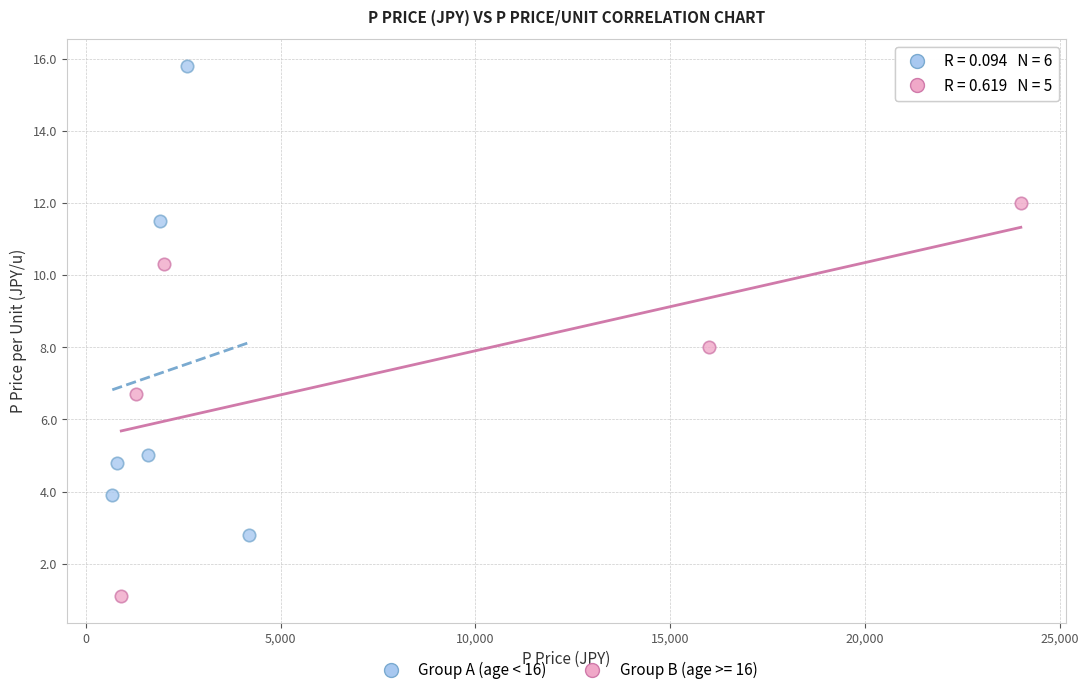

Which series reaches the maximum Y coordinate?

Group A (age < 16)